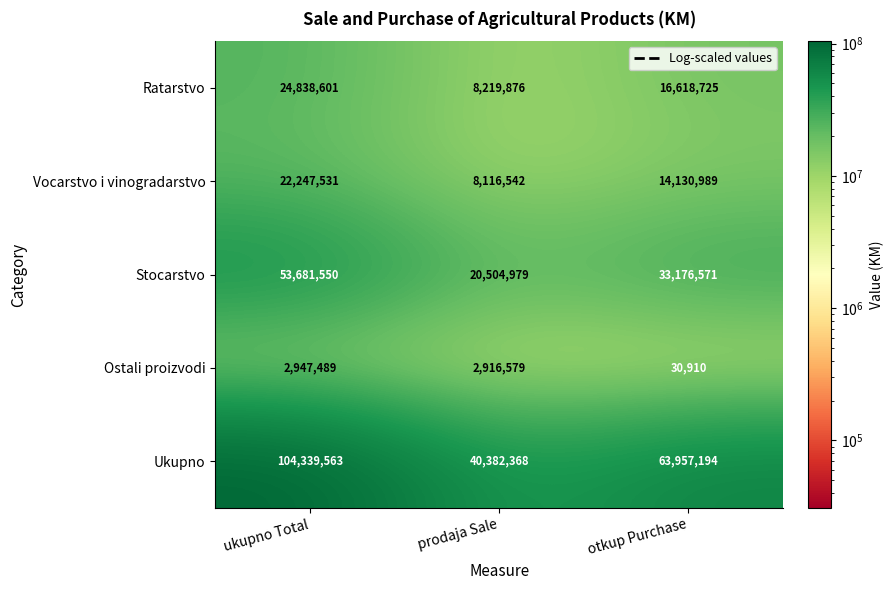

Count the Ukupno values in the range 40382368 to 104339563.

3